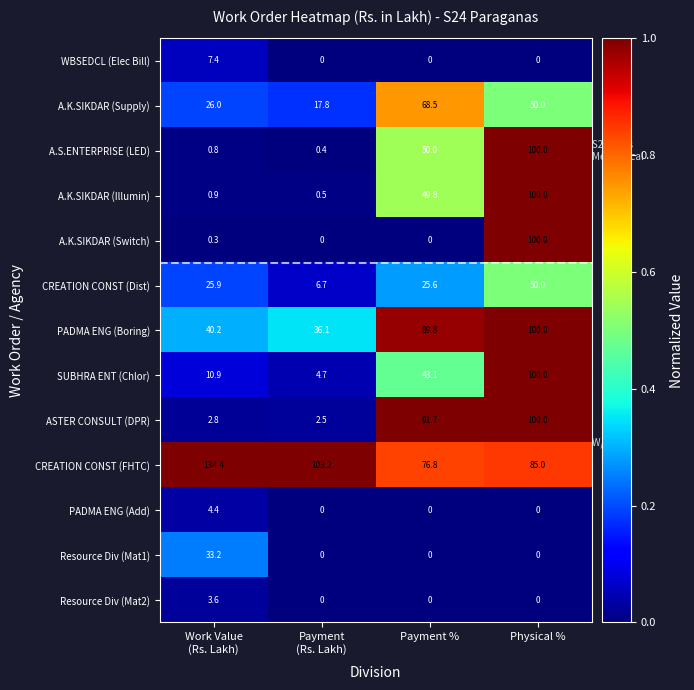

What is the difference between the maximum and minimum values in the SUBHRA ENT (Chlor) series?

95.3